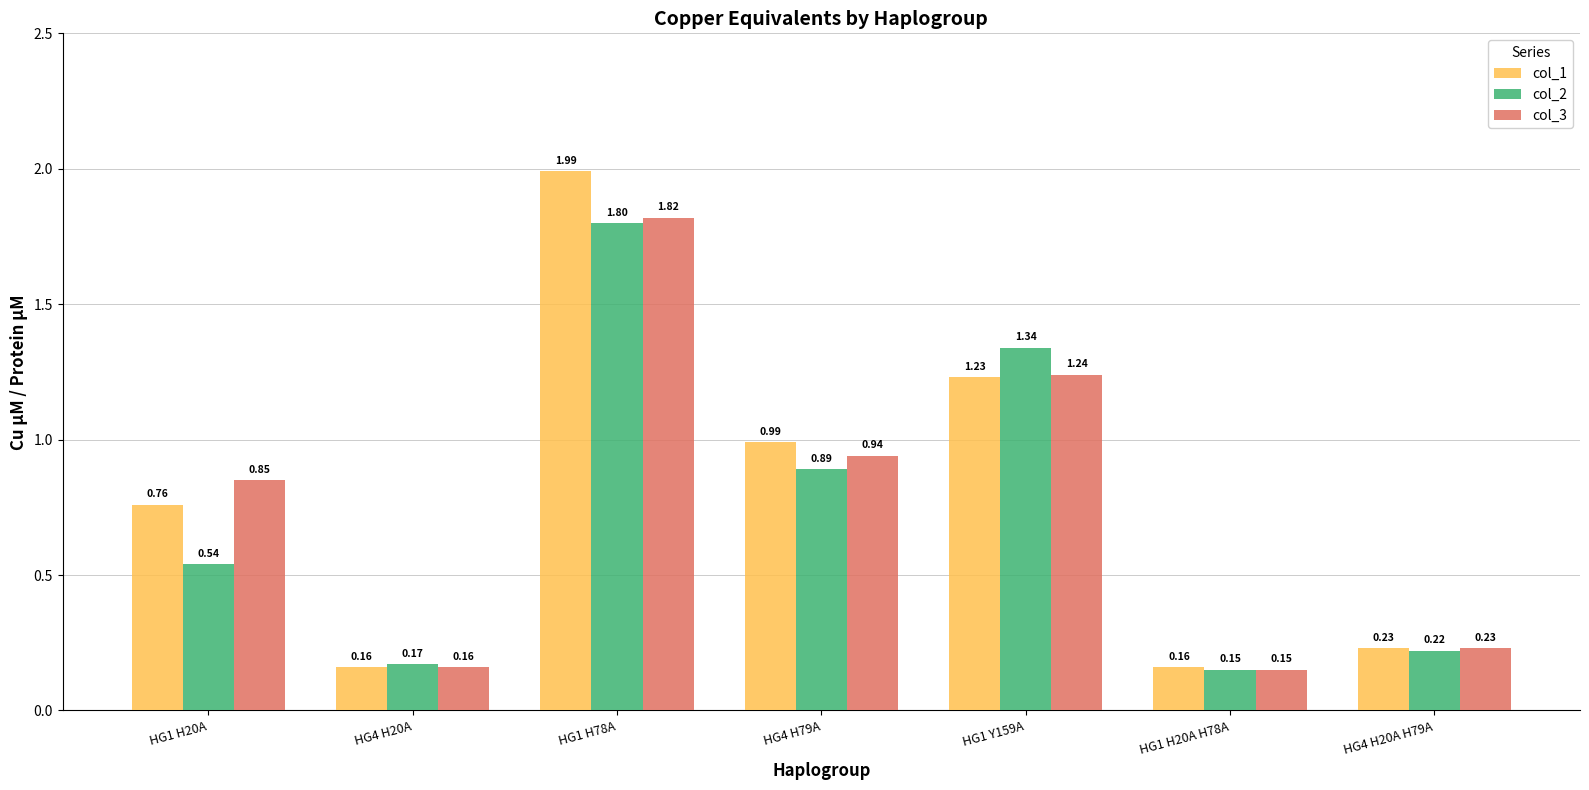

List the series in order of their peak value, lowest first.

col_2, col_3, col_1